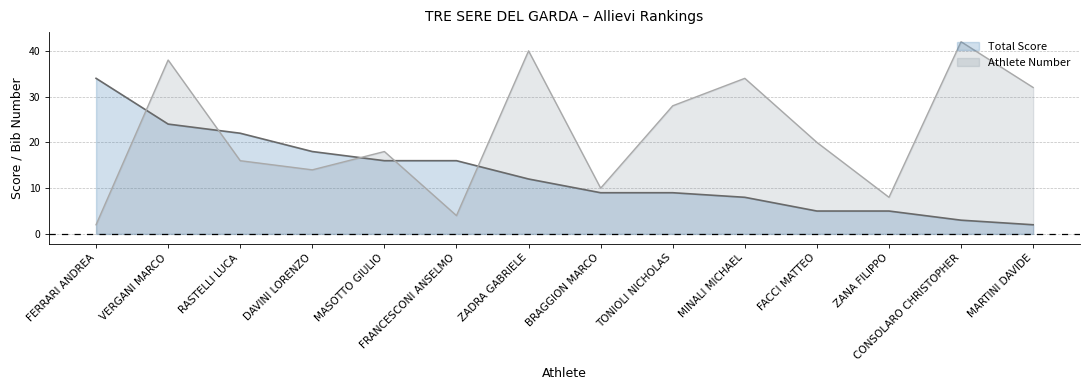

What is the value of the Athlete Number point at the 1st from the left?

2